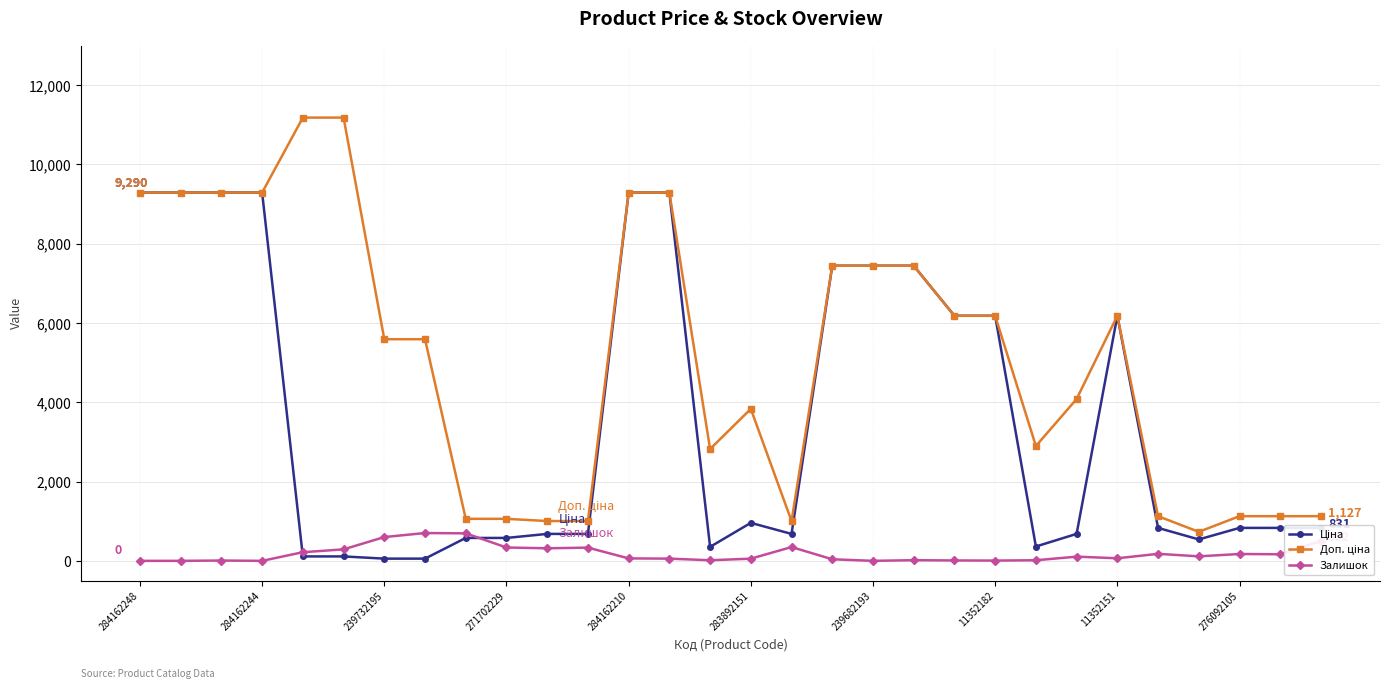

At how many categories does at least one series exceed 7883?

8